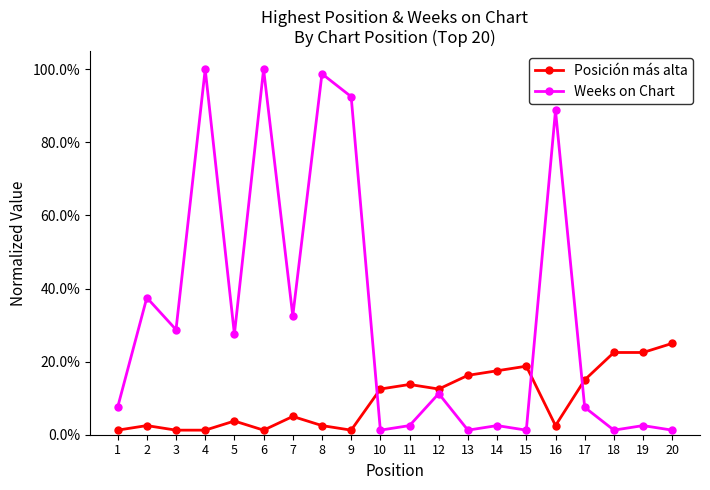

Between 6 and 7, which series saw the biggest shift?

Weeks on Chart